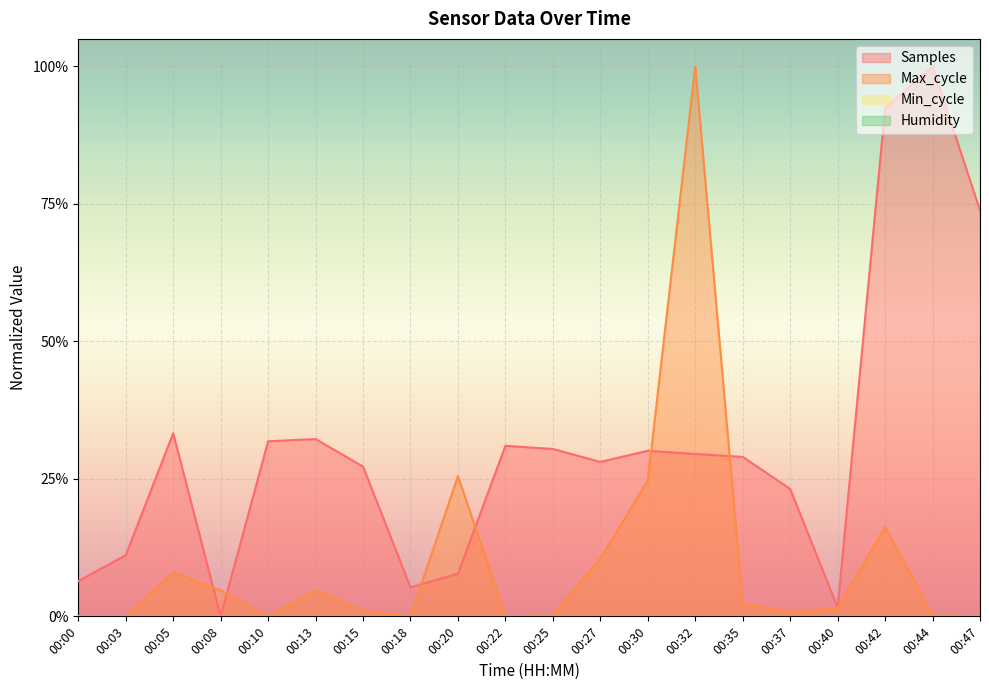

Which series ends up on top after the final intersection of Max_cycle and Samples?

Samples